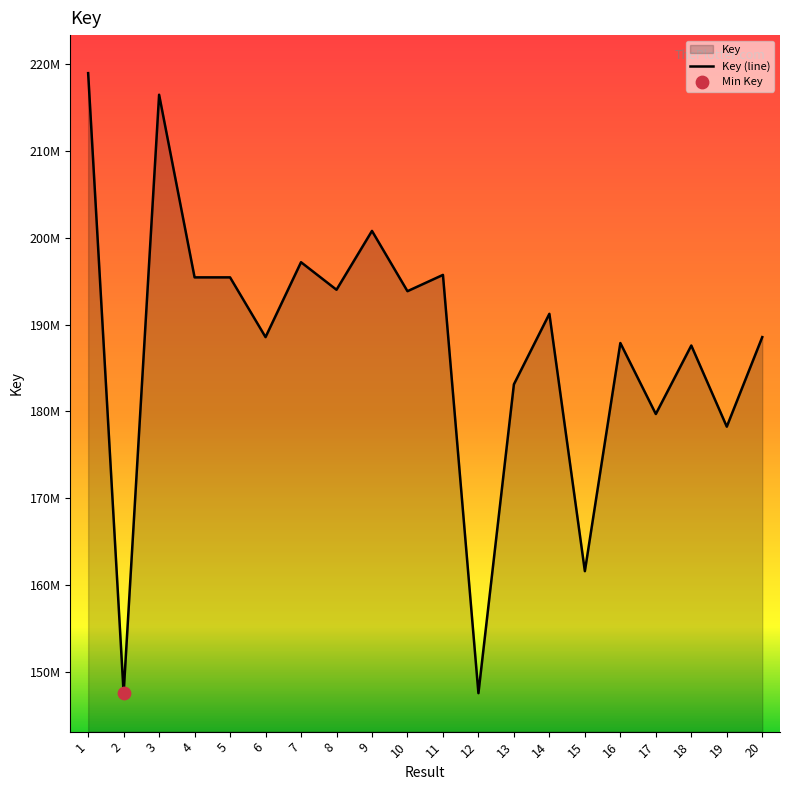

Approximately how many times larger is the value at 16 compared to 15?

1.2